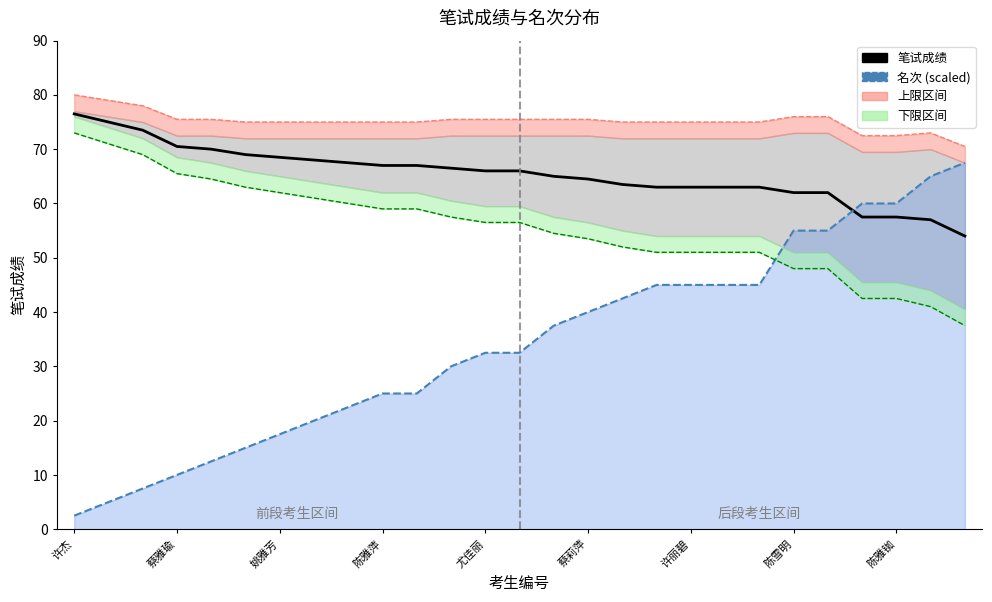

At which category is the sum across all series the highest?

陈雪明